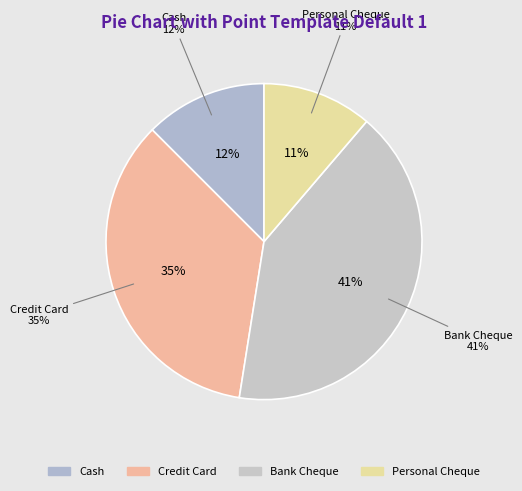

What is the total percentage of Personal Cheque and Bank Cheque?

52.5%